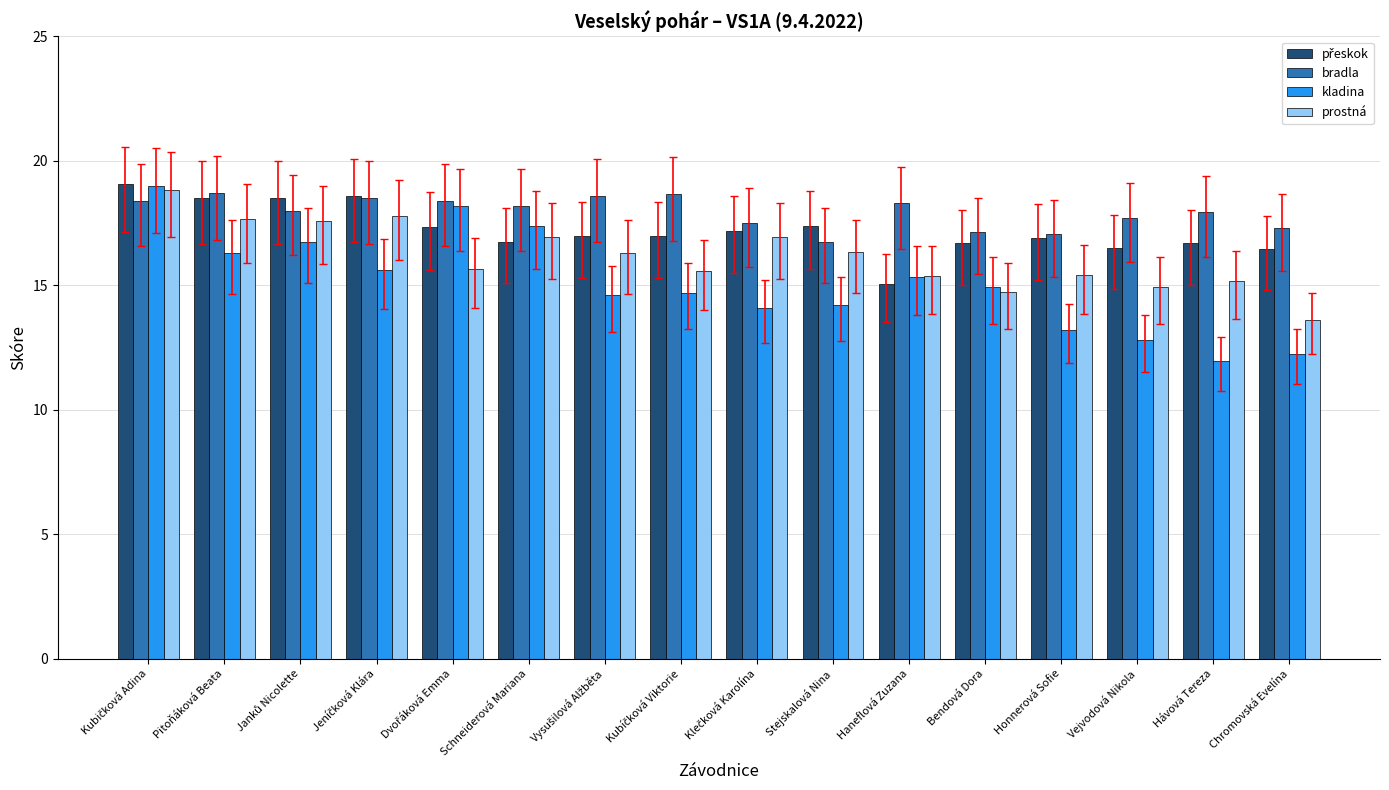

What is the sum of all prostná values?

258.8